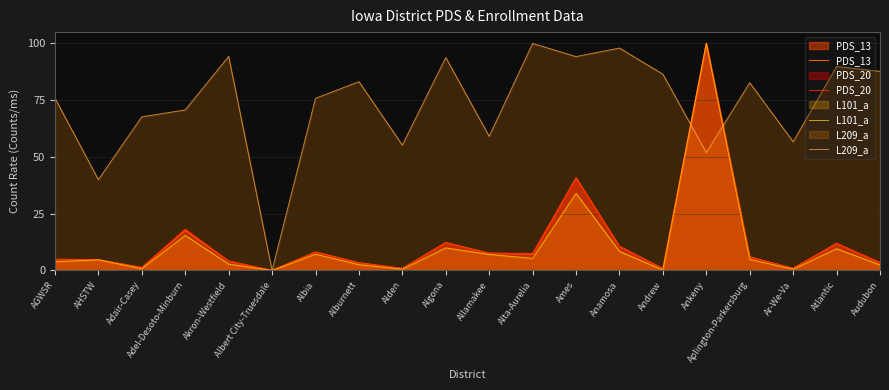

At which category is the sum across all series the highest?

Ankeny